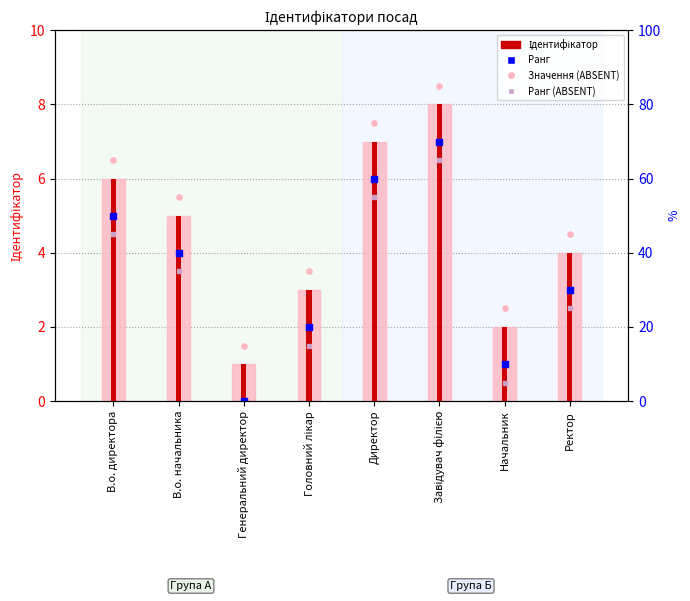

What is the total value across all series at В.о. директора?

22.0